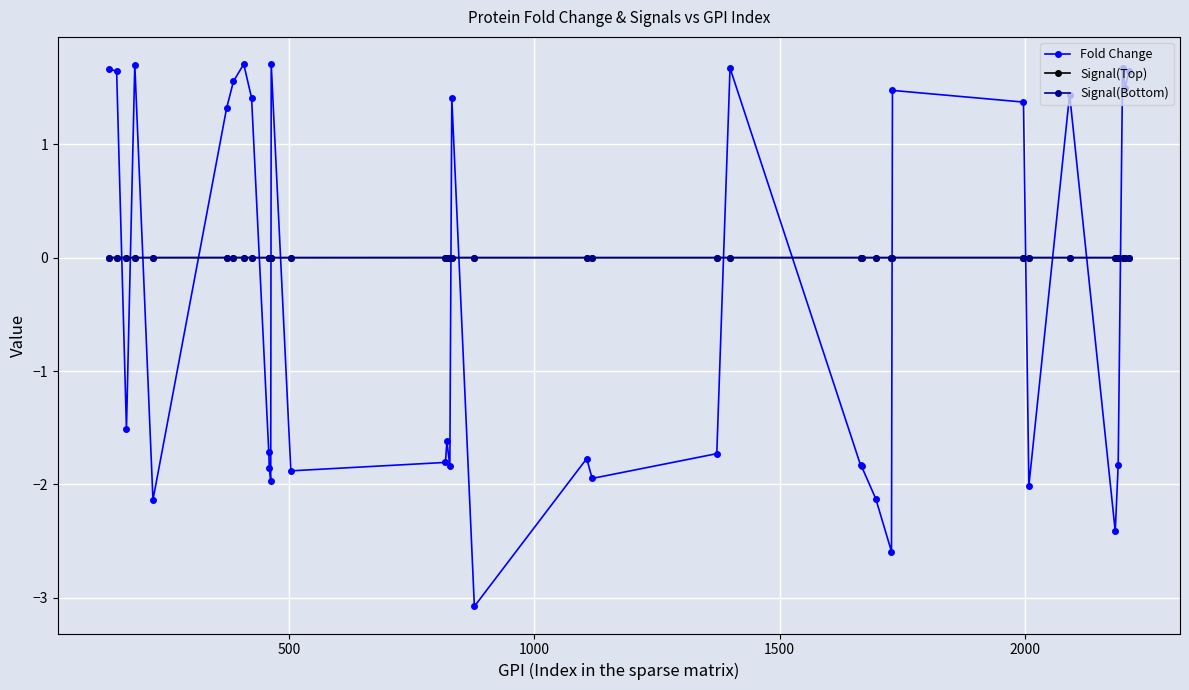

What is the greatest value displayed?

1.7